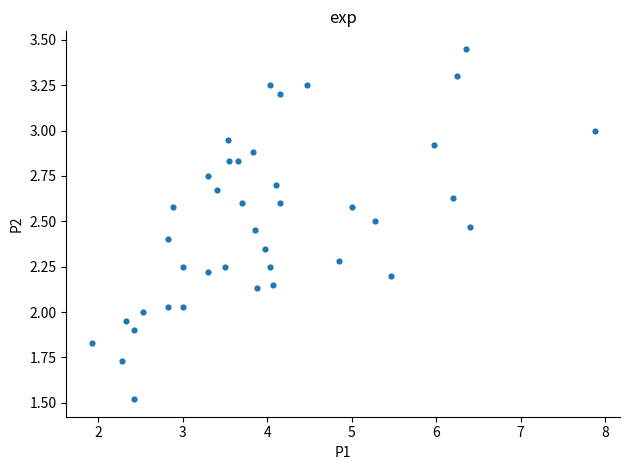

Count the number of points in this scatter plot.

40